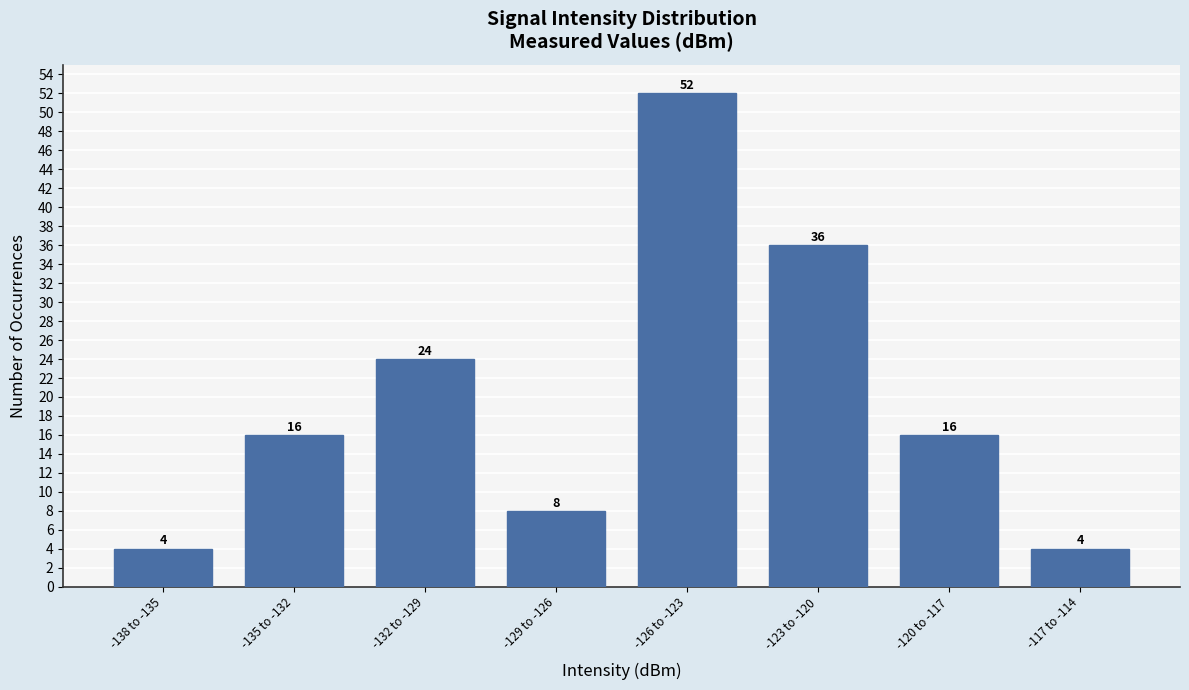

Reading right to left, list all the values displayed in this chart.

-117 to -114=4	-120 to -117=16	-123 to -120=36	-126 to -123=52	-129 to -126=8	-132 to -129=24	-135 to -132=16	-138 to -135=4